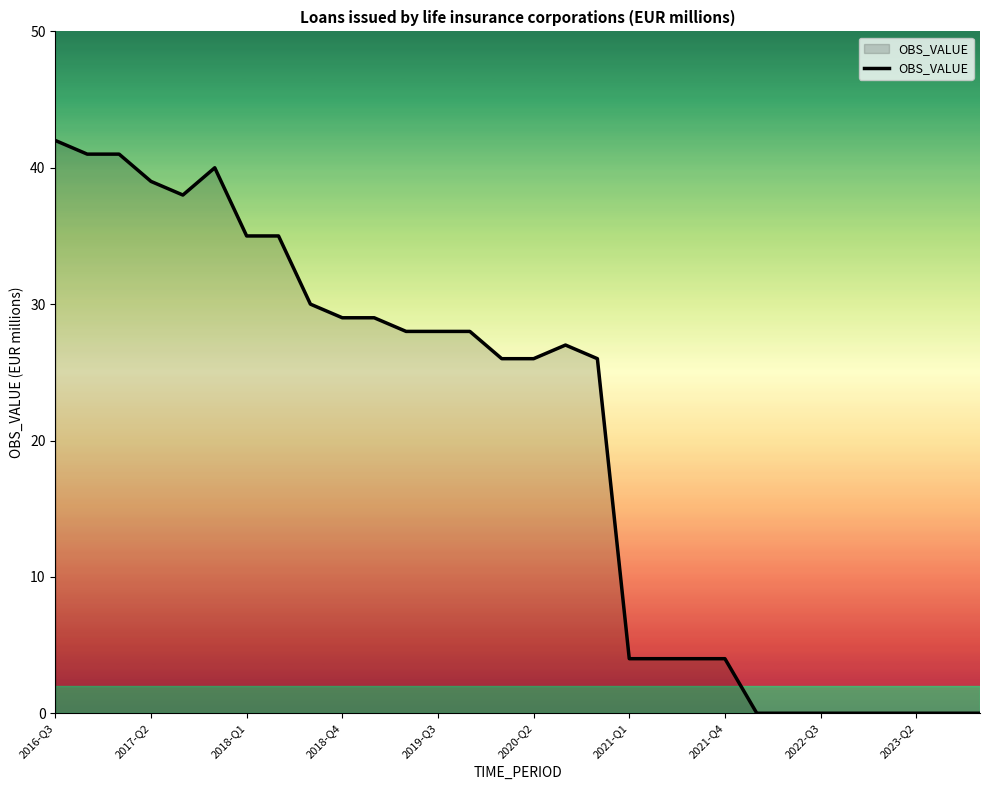

What is the difference between the maximum and minimum values?

42